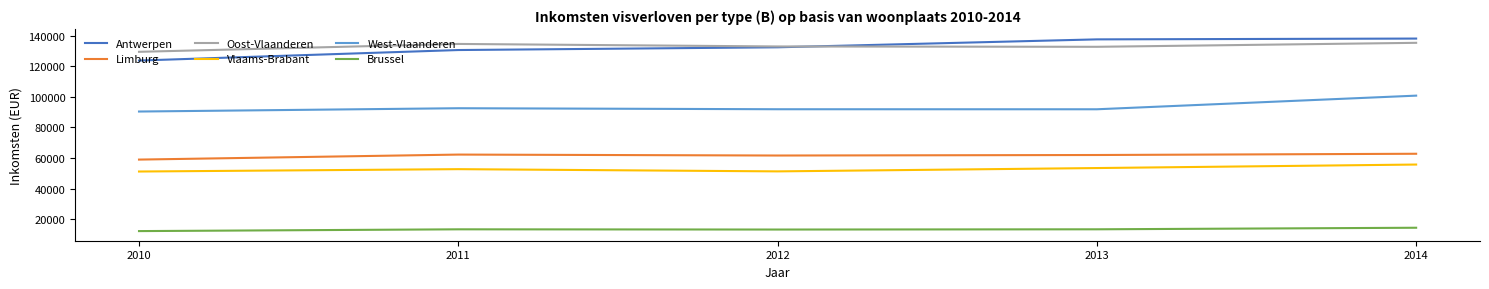

Which series has the largest range (max minus min)?

Antwerpen